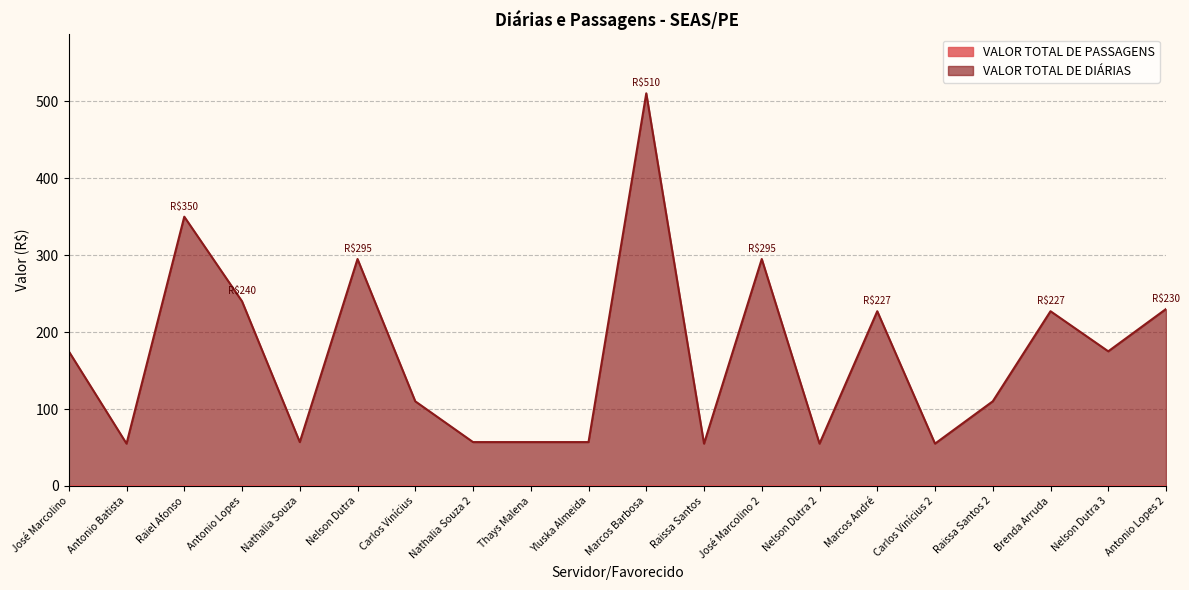

Where is the first local maximum?

Raiel Afonso